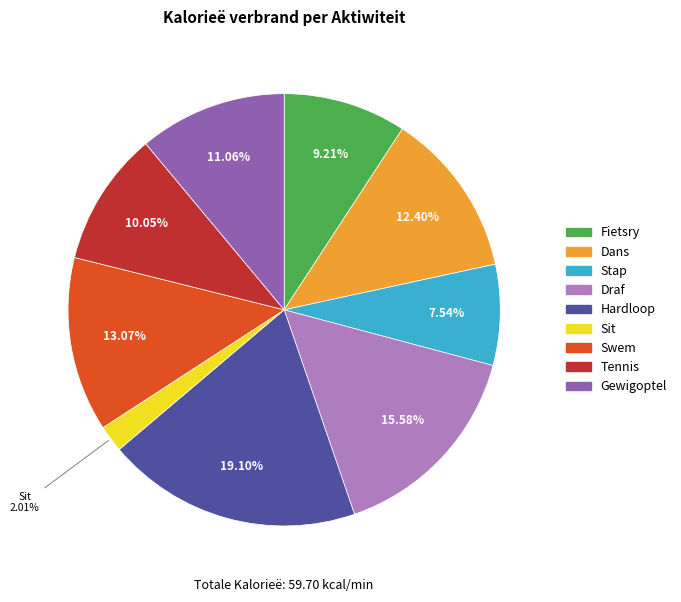

Is there a majority slice in this chart?

No